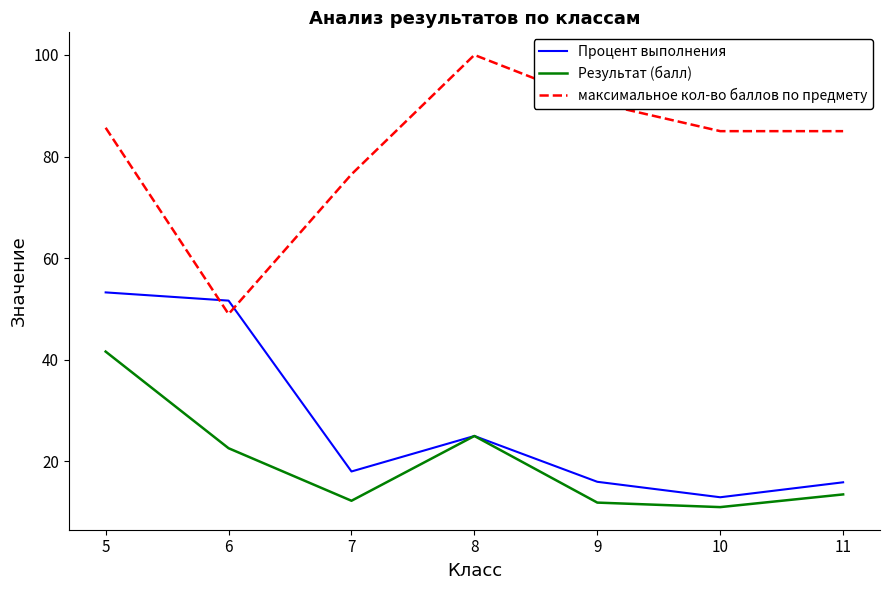

What is the sum of the максимальное кол-во баллов по предмету values at 8 and 10?

185.0